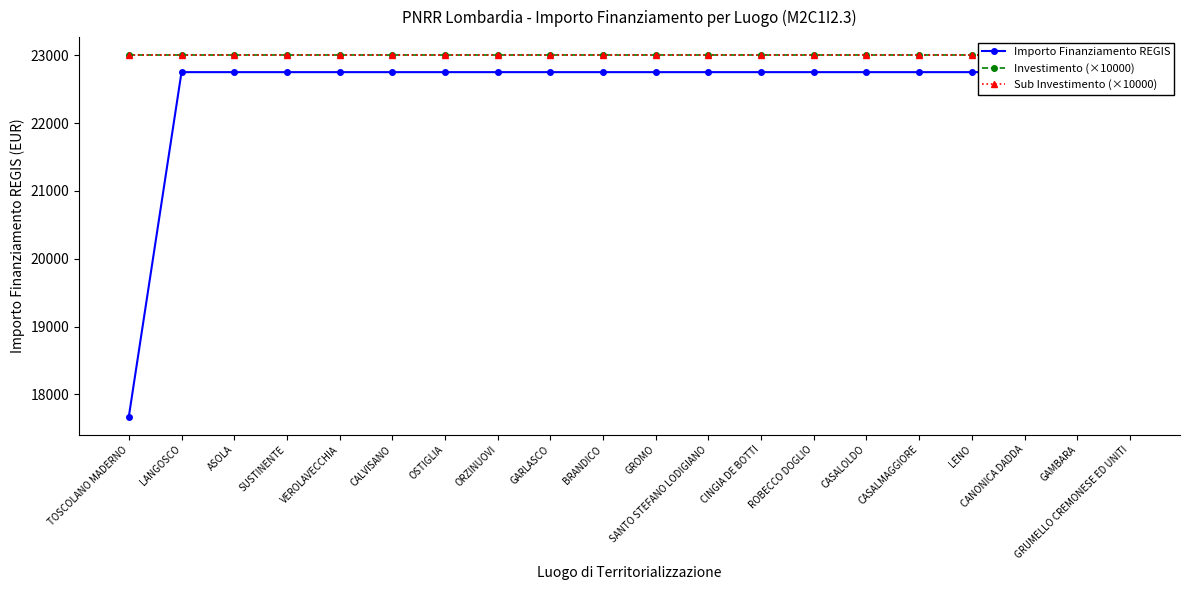

What is the label of the 4th point from the left?

SUSTINENTE